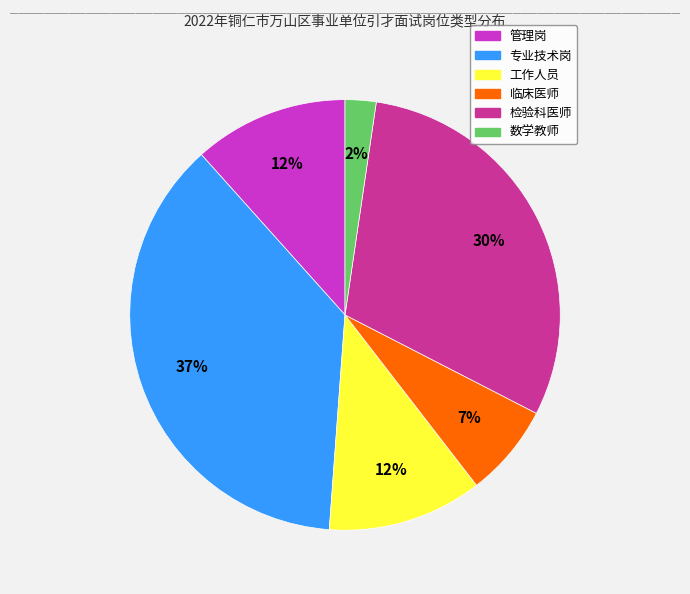

Do 临床医师 and 数学教师 together represent more than half of the pie?

No